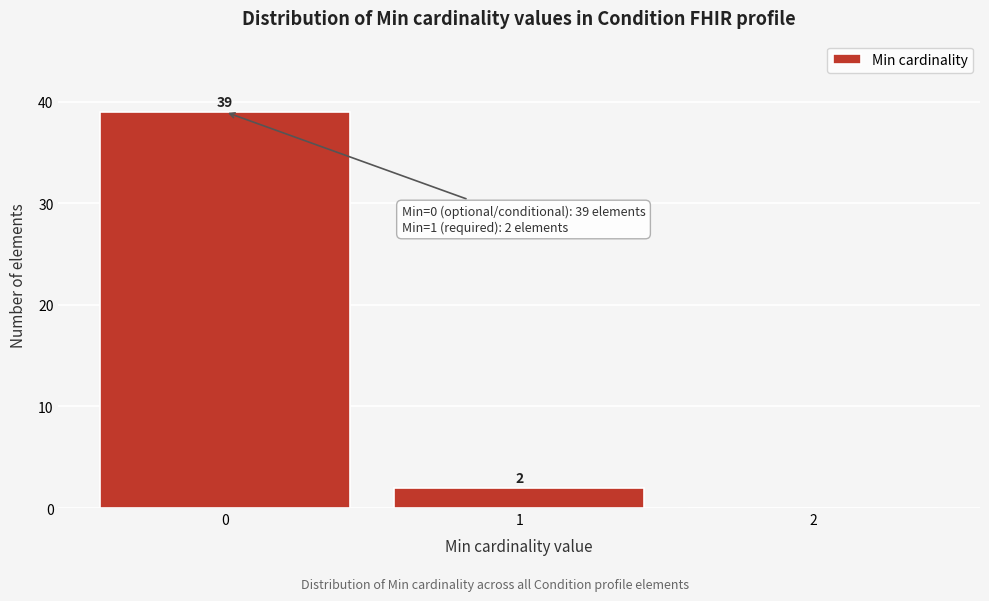

Over which range of the x-axis is the bar tallest?

-0.5 to 0.5